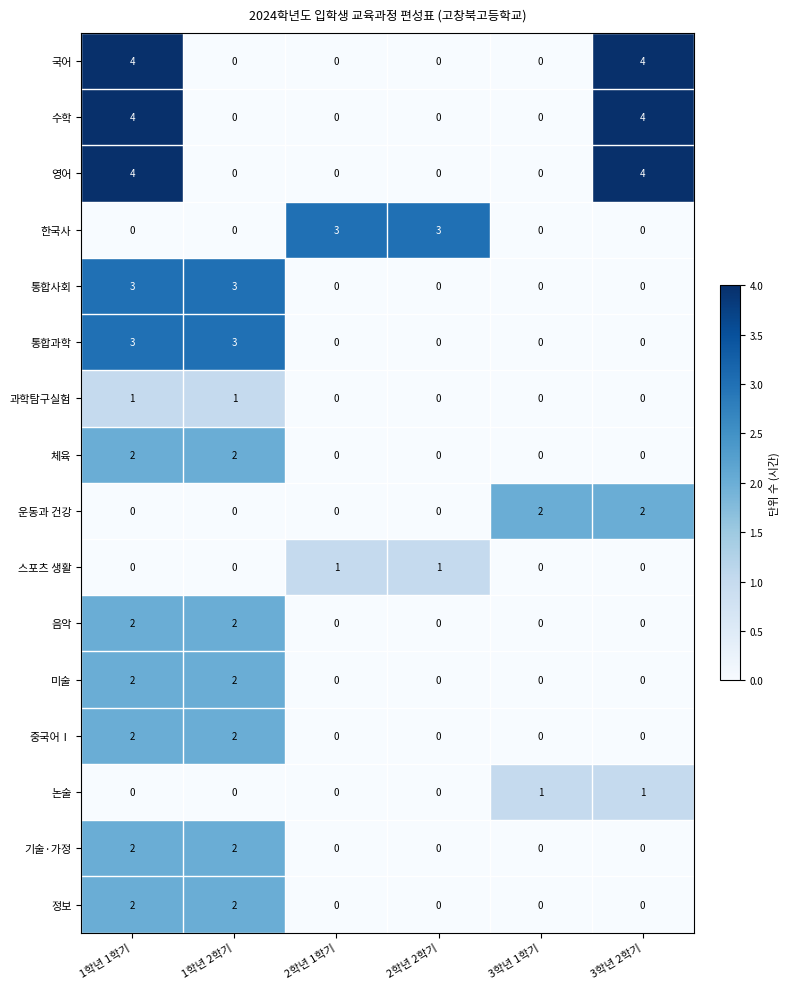

The value of 기술·가정 at 3학년 2학기 is -1. True or false?

False